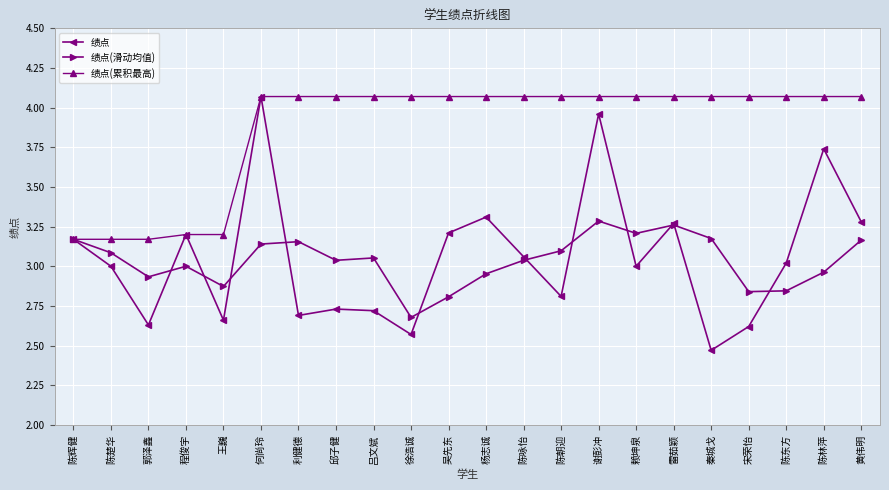

What position from the left is 王巍?

5